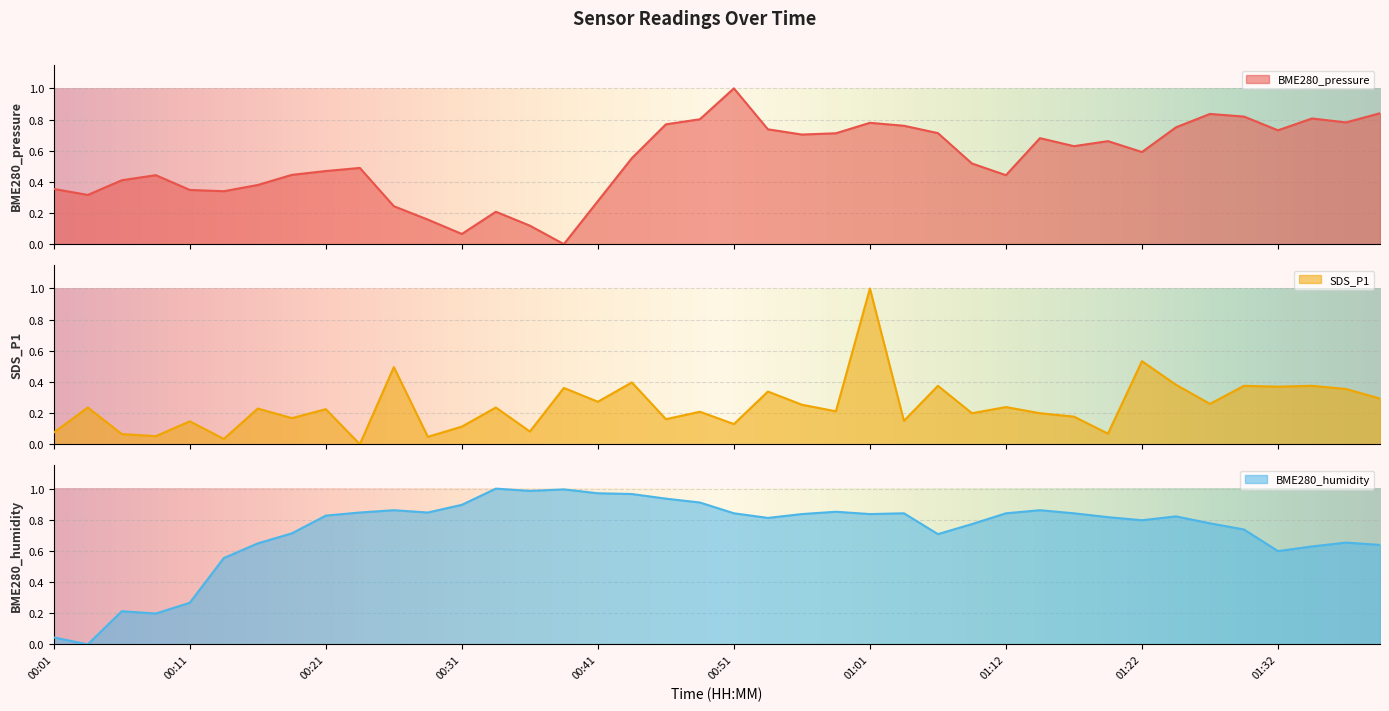

Which series has the widest spread of values?

BME280_pressure